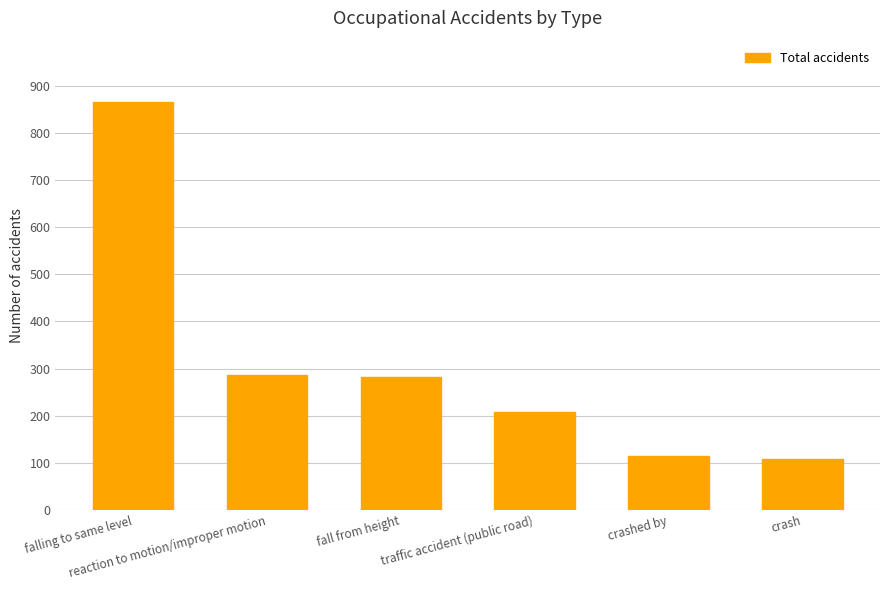

What is the difference between the values at crash and falling to same level?

757